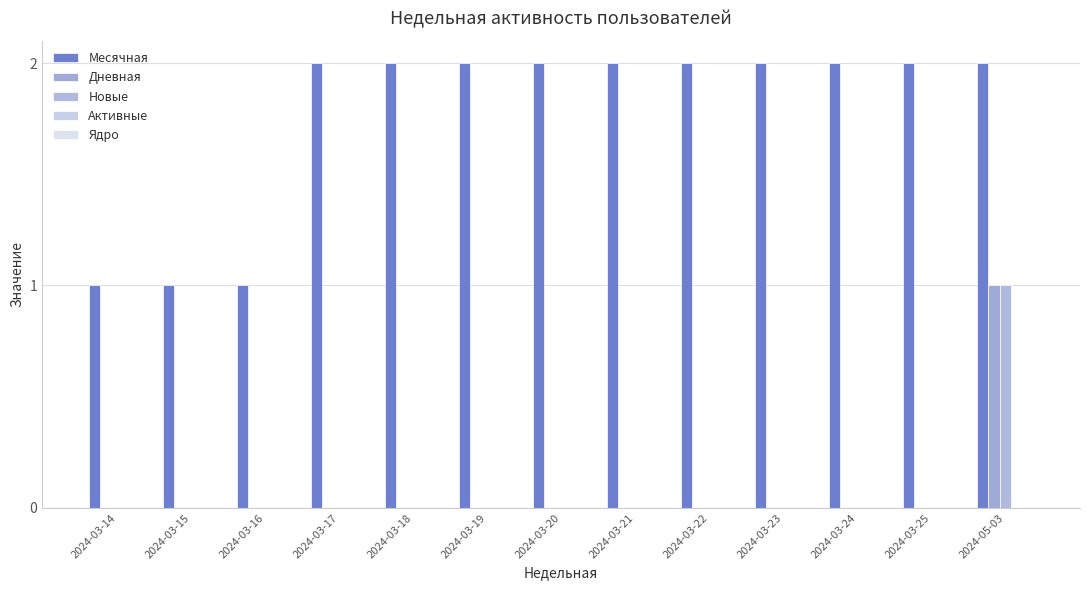

Which series has the largest total across all categories?

Месячная